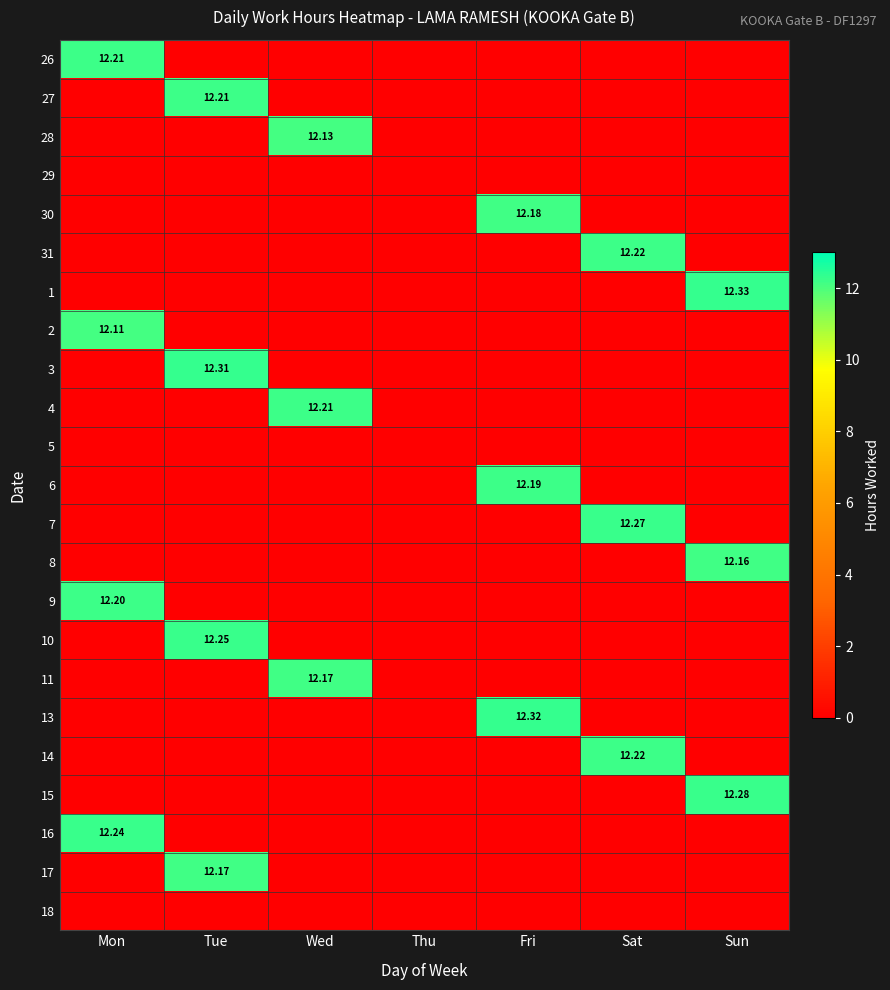

How many data points does each series have?

7